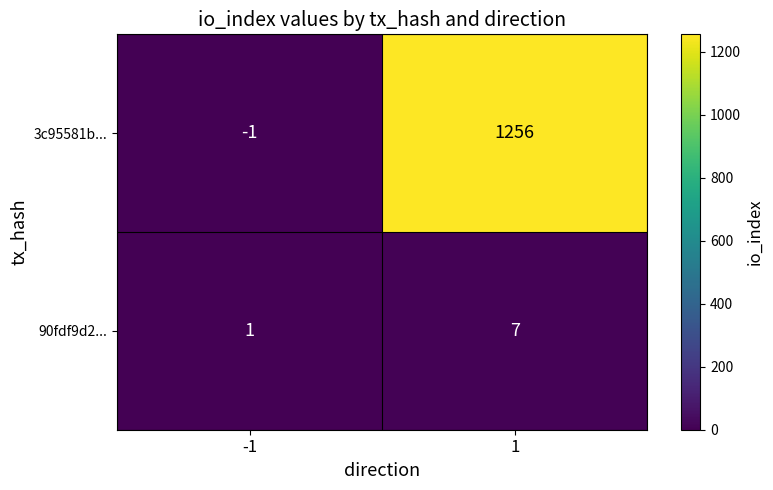

Reading right to left, extract all data points from this chart.

3c95581b...: 1256	-1
90fdf9d2...: 7	1